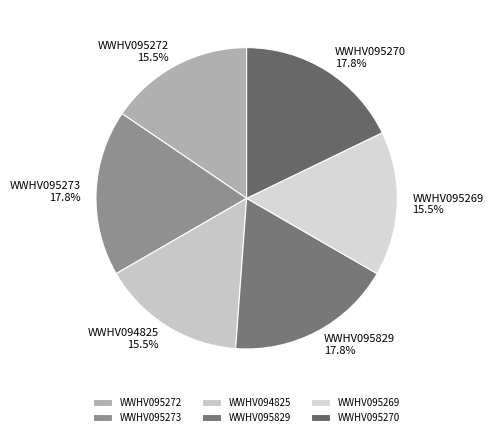

Does WWHV095270 represent more than half of the total?

No